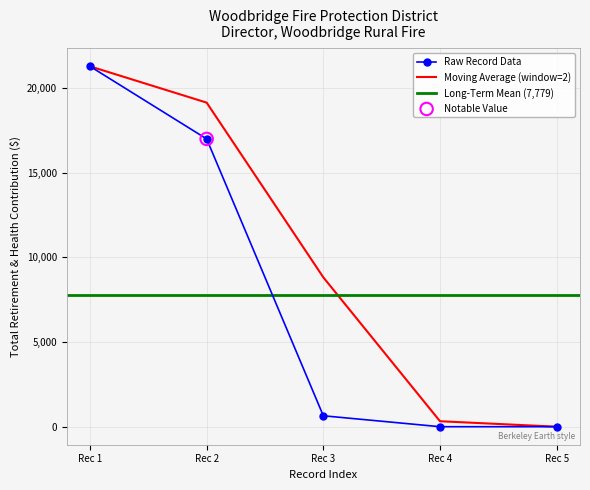

What is the change in value from Rec 3 to Rec 4?

-645